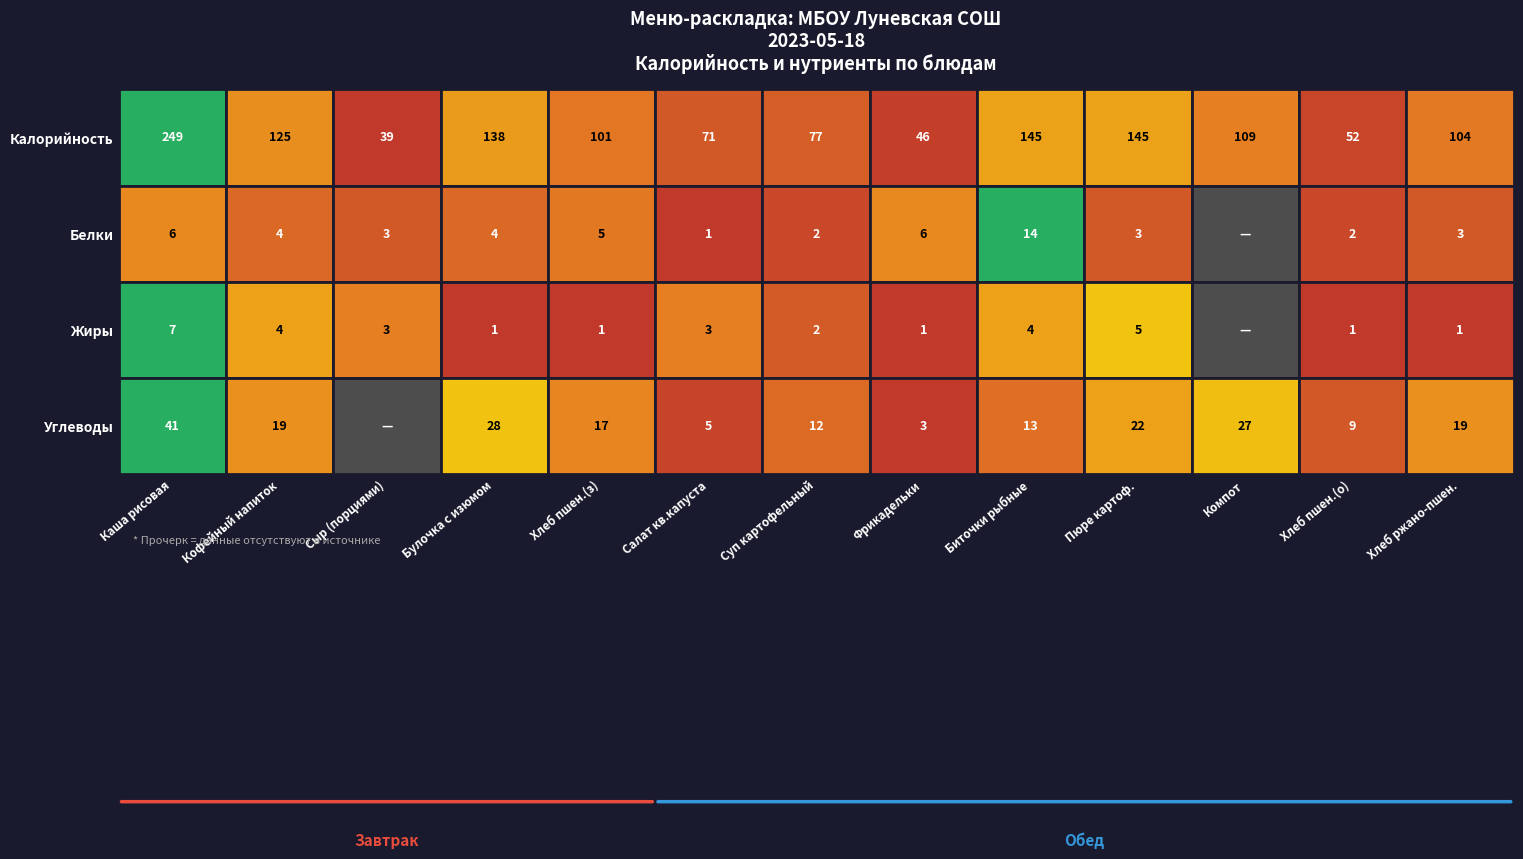

Between Каша рисовая and Биточки рыбные, which is larger?

Каша рисовая